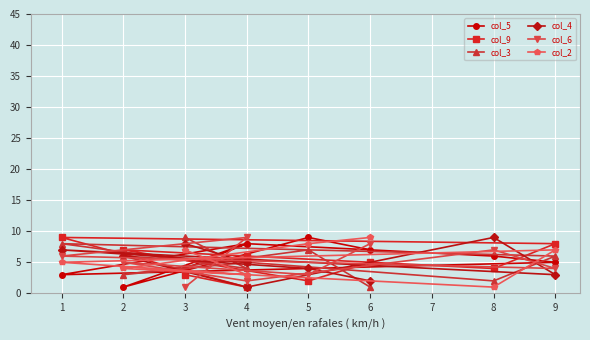

True or false: col_3 and col_9 cross at least once.

True